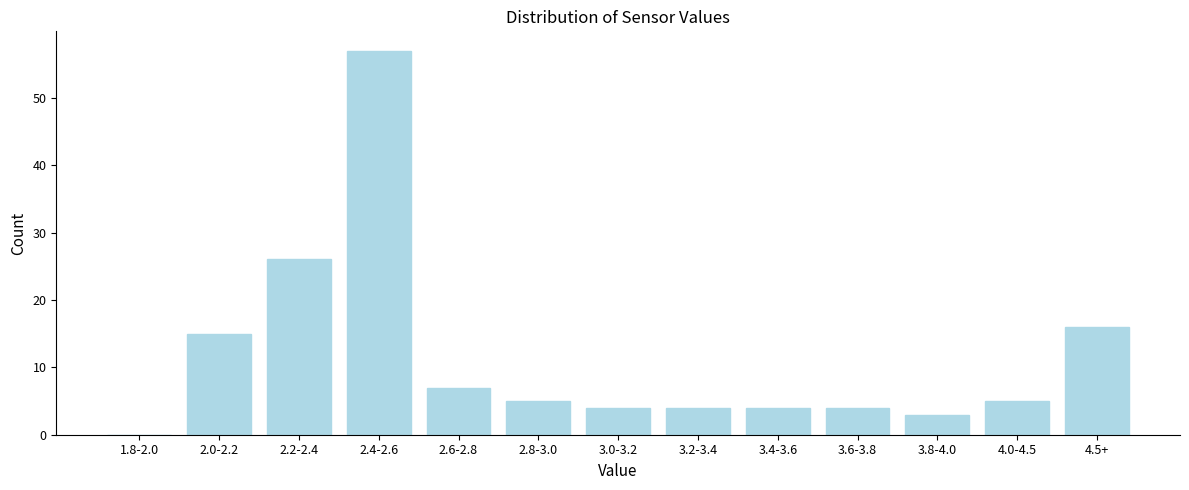

Reading left to right, list all the values displayed in this chart.

1.8-2.0=0	2.0-2.2=15	2.2-2.4=26	2.4-2.6=57	2.6-2.8=7	2.8-3.0=5	3.0-3.2=4	3.2-3.4=4	3.4-3.6=4	3.6-3.8=4	3.8-4.0=3	4.0-4.5=5	4.5+=16